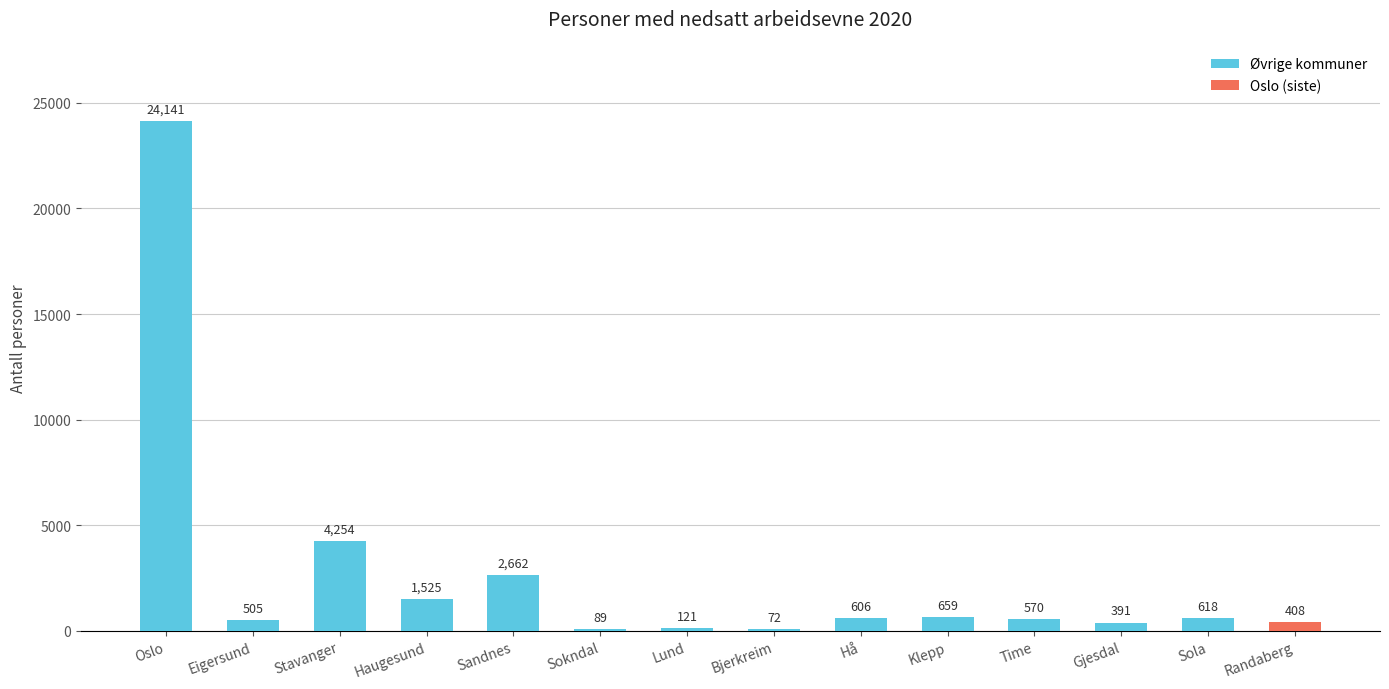

Is it true that the value at Lund is 121?

True